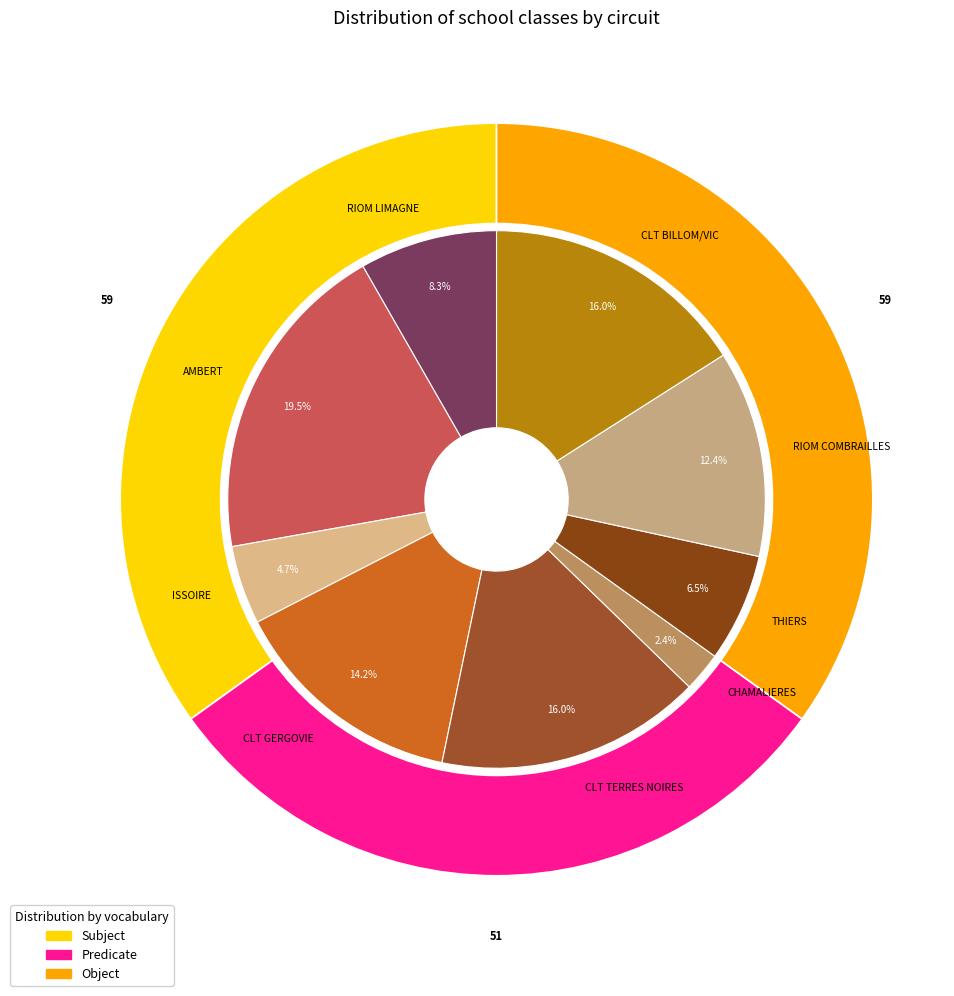

Which has a higher value, CHAMALIERES or THIERS?

THIERS